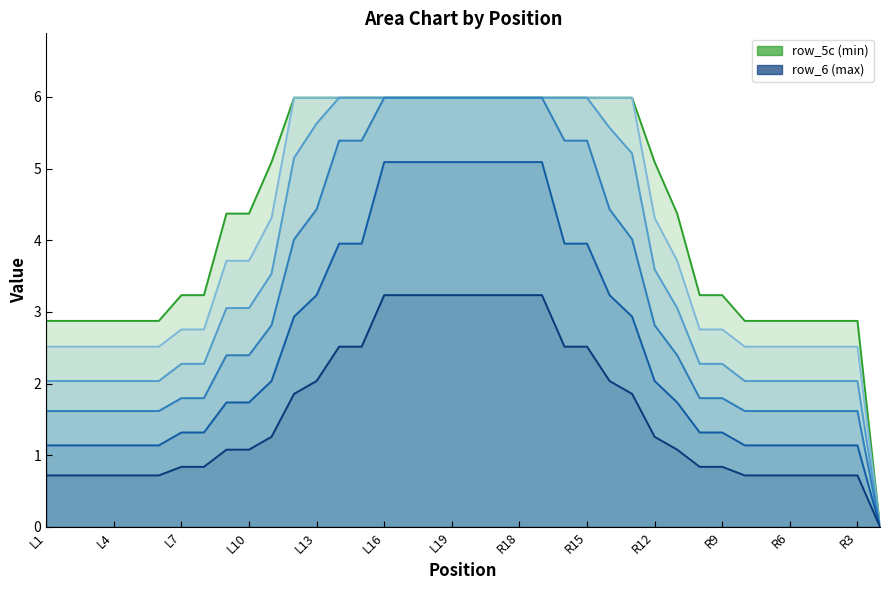

Does the chart display data point markers on the line(s)?

No